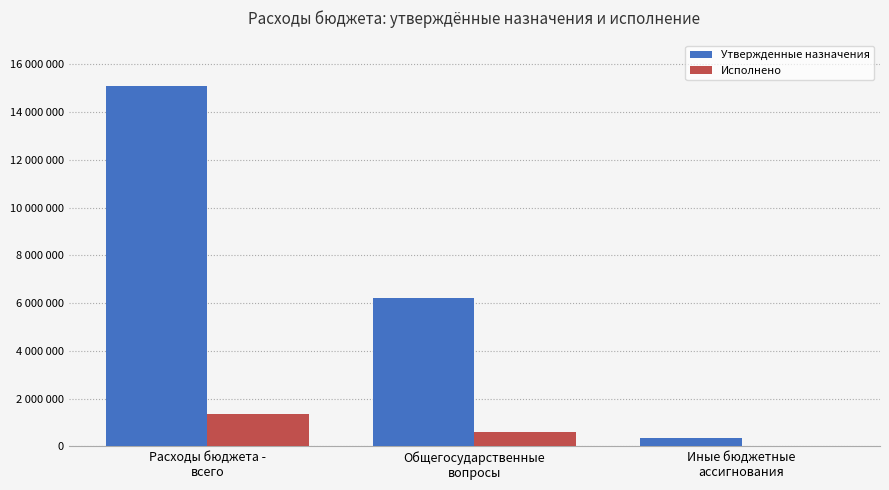

Is it true that Утвержденные назначения equals 552620.2 at Иные бюджетные
ассигнования?

False